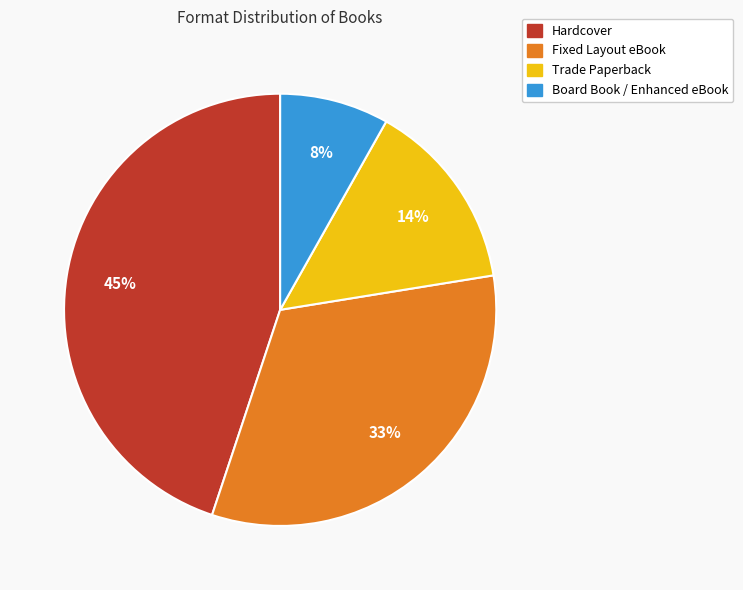

Between Trade Paperback and Board Book / Enhanced eBook, which is larger?

Trade Paperback